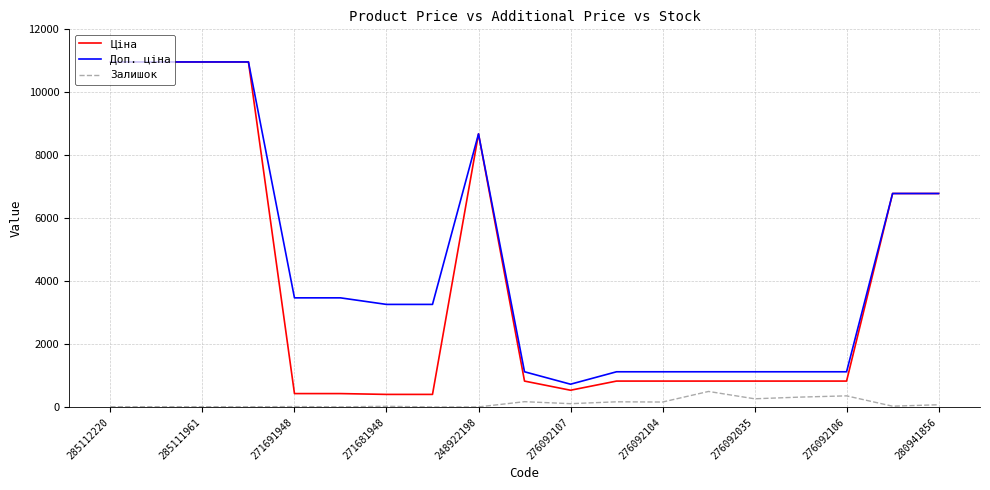

True or false: Залишок and Доп. ціна cross at least once.

False